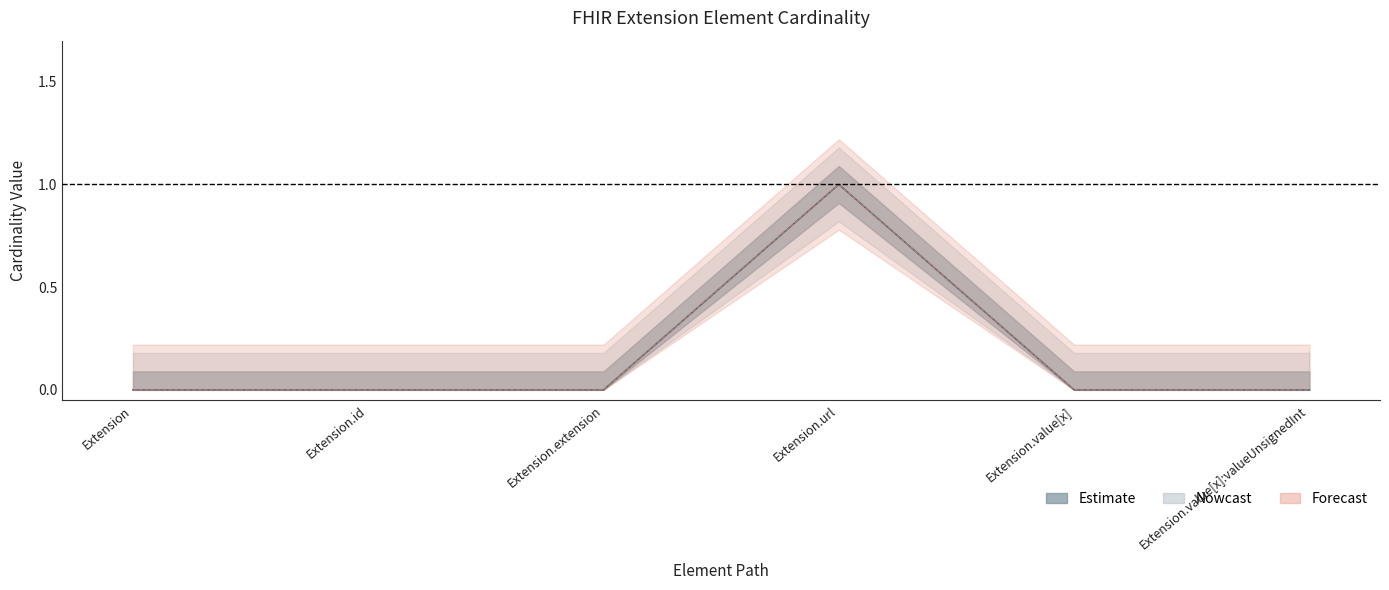

Reading left to right, list all the values displayed in this chart.

Min: Extension=0	Extension.id=0	Extension.extension=0	Extension.url=1	Extension.value[x]=0	Extension.value[x]:valueUnsignedInt=0
Base Min: Extension=0	Extension.id=0	Extension.extension=0	Extension.url=1	Extension.value[x]=0	Extension.value[x]:valueUnsignedInt=0